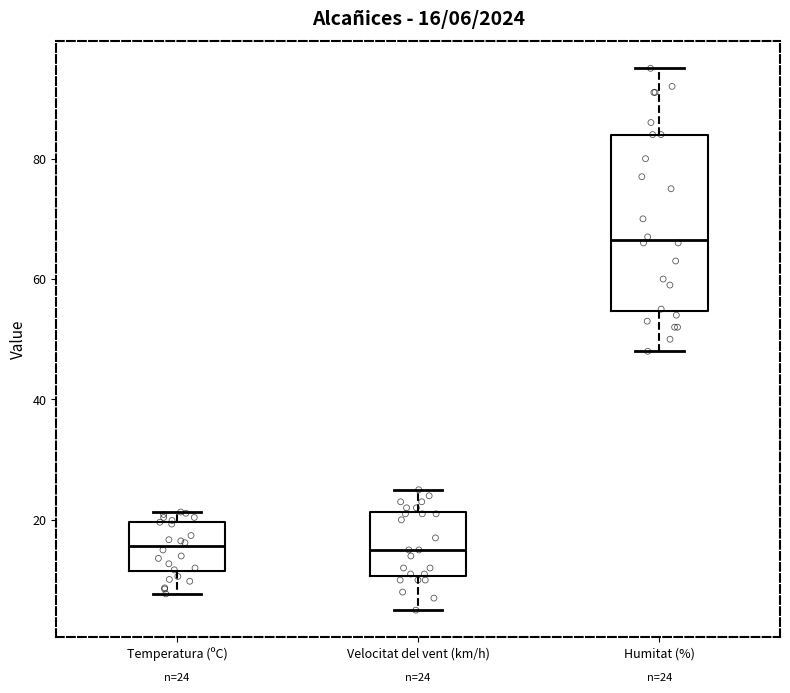

Which box is the tallest, from its lower edge to its upper edge?

Humitat (%)